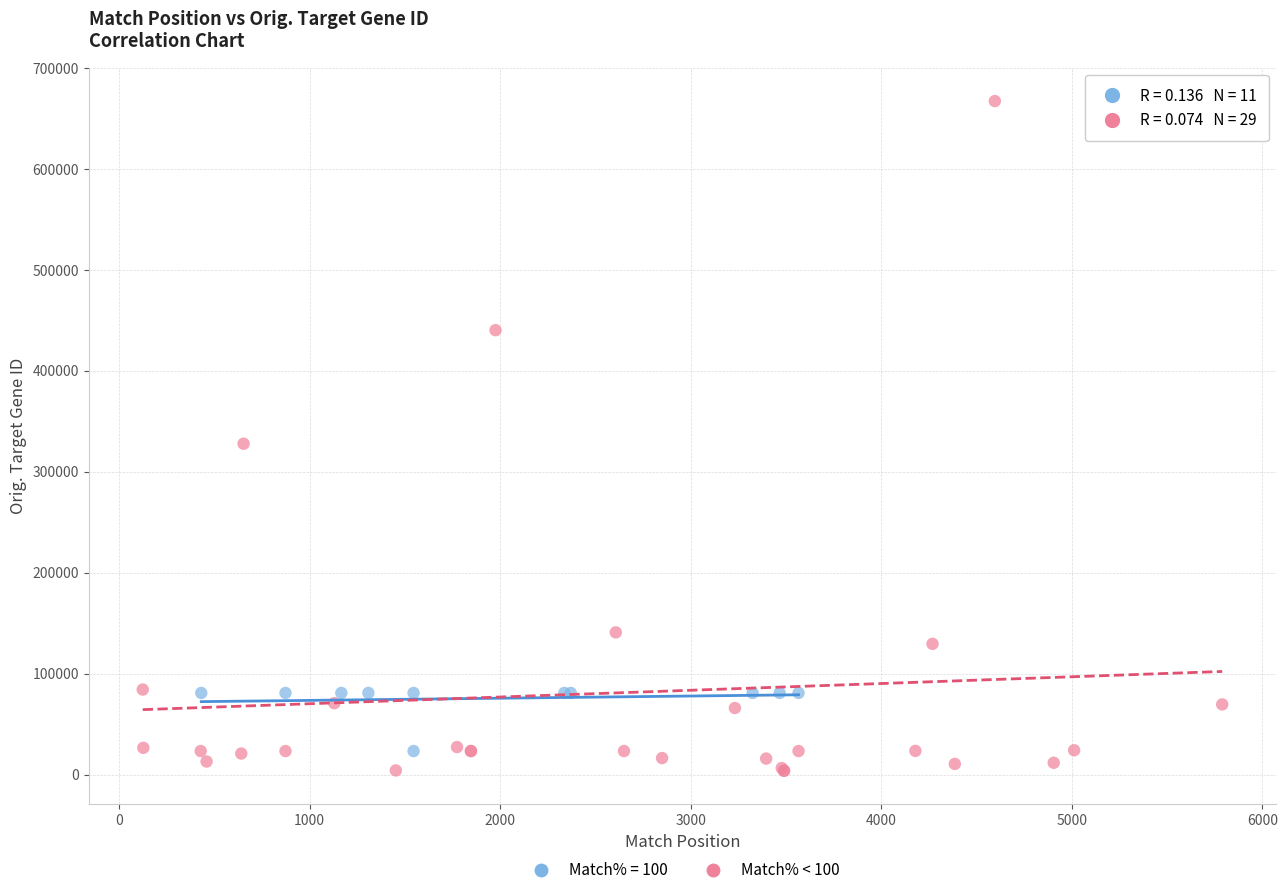

Which series has the widest spread of Y values?

Match% < 100